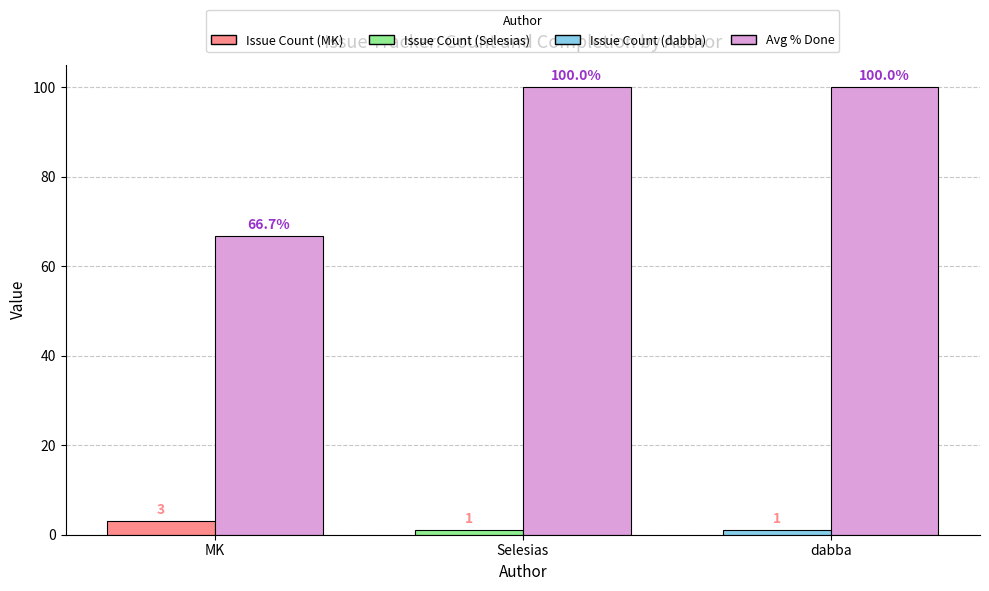

What is the spread (max minus min) of values at dabba?

99.0